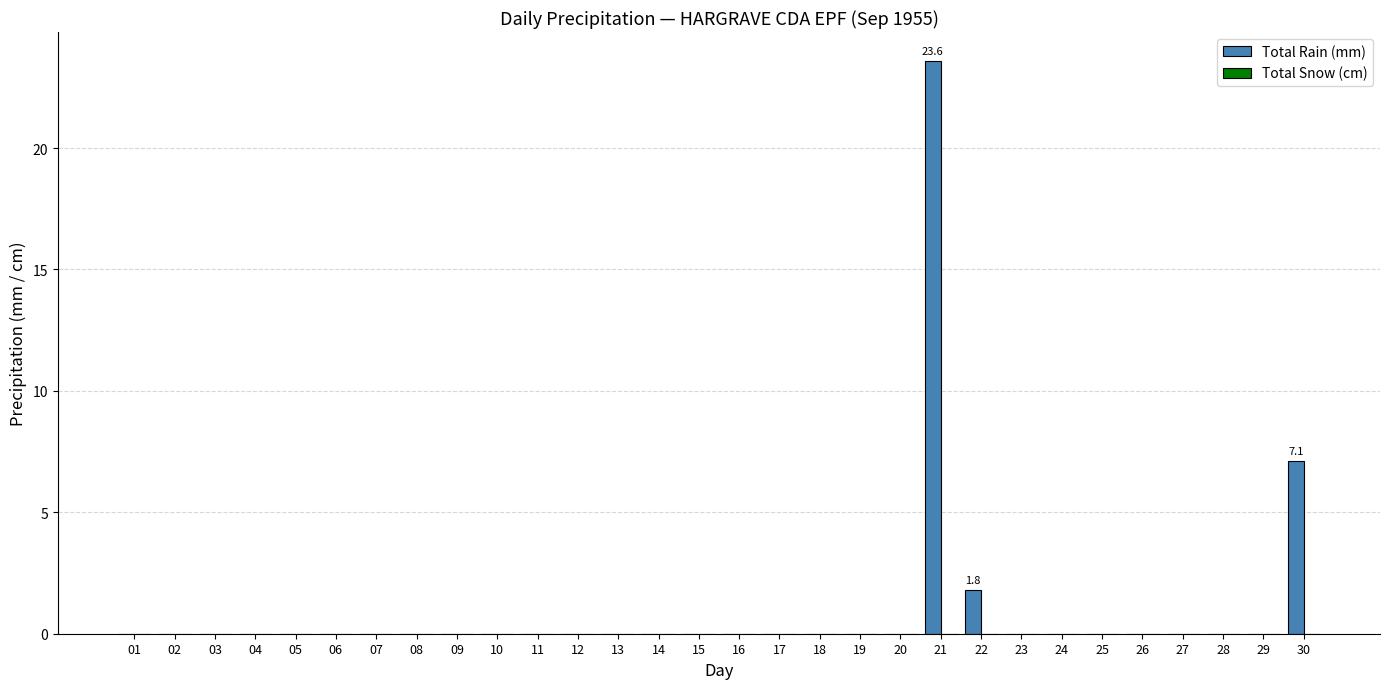

Does the chart contain stacked bars?

No